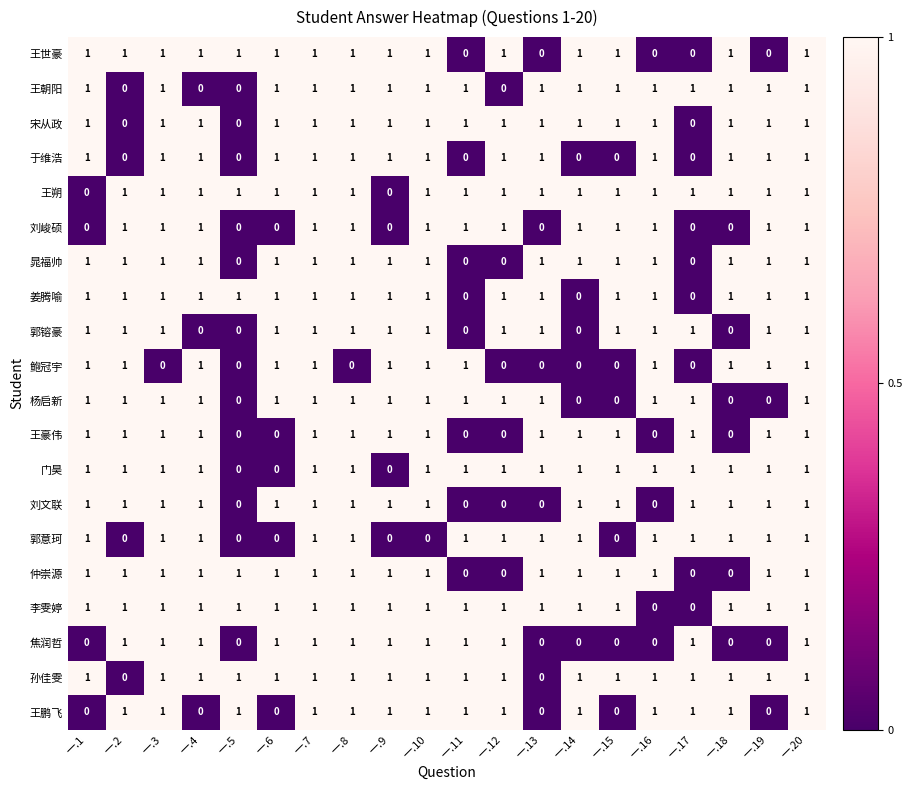

What is the spread (max minus min) of values at 一.4?

1